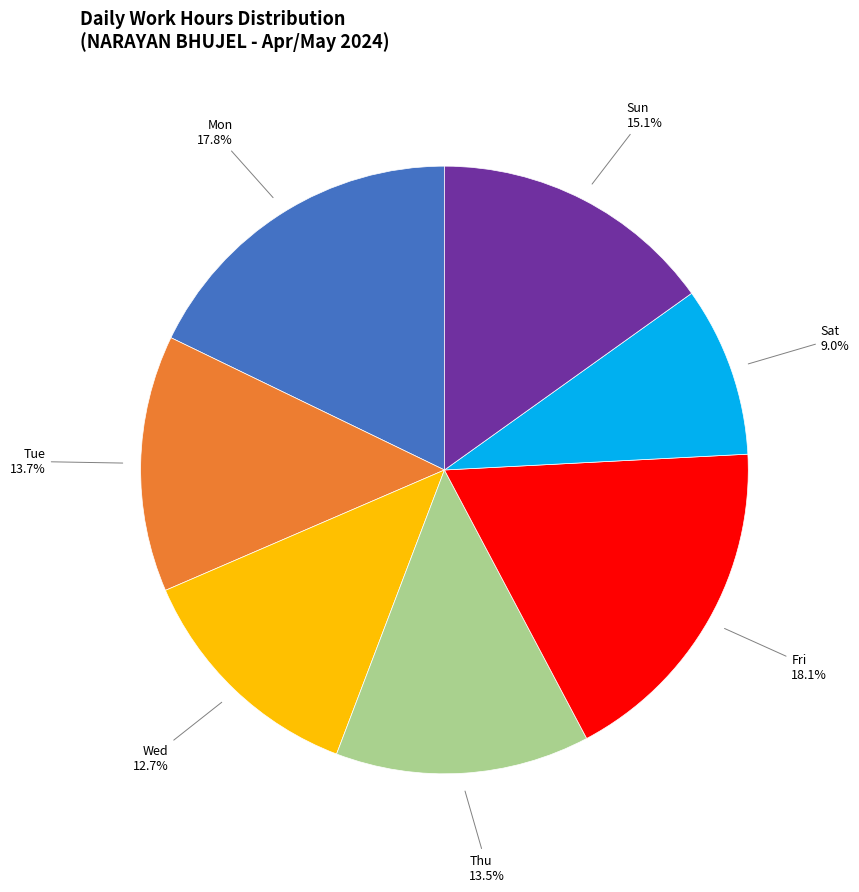

Does any single category account for the majority?

No